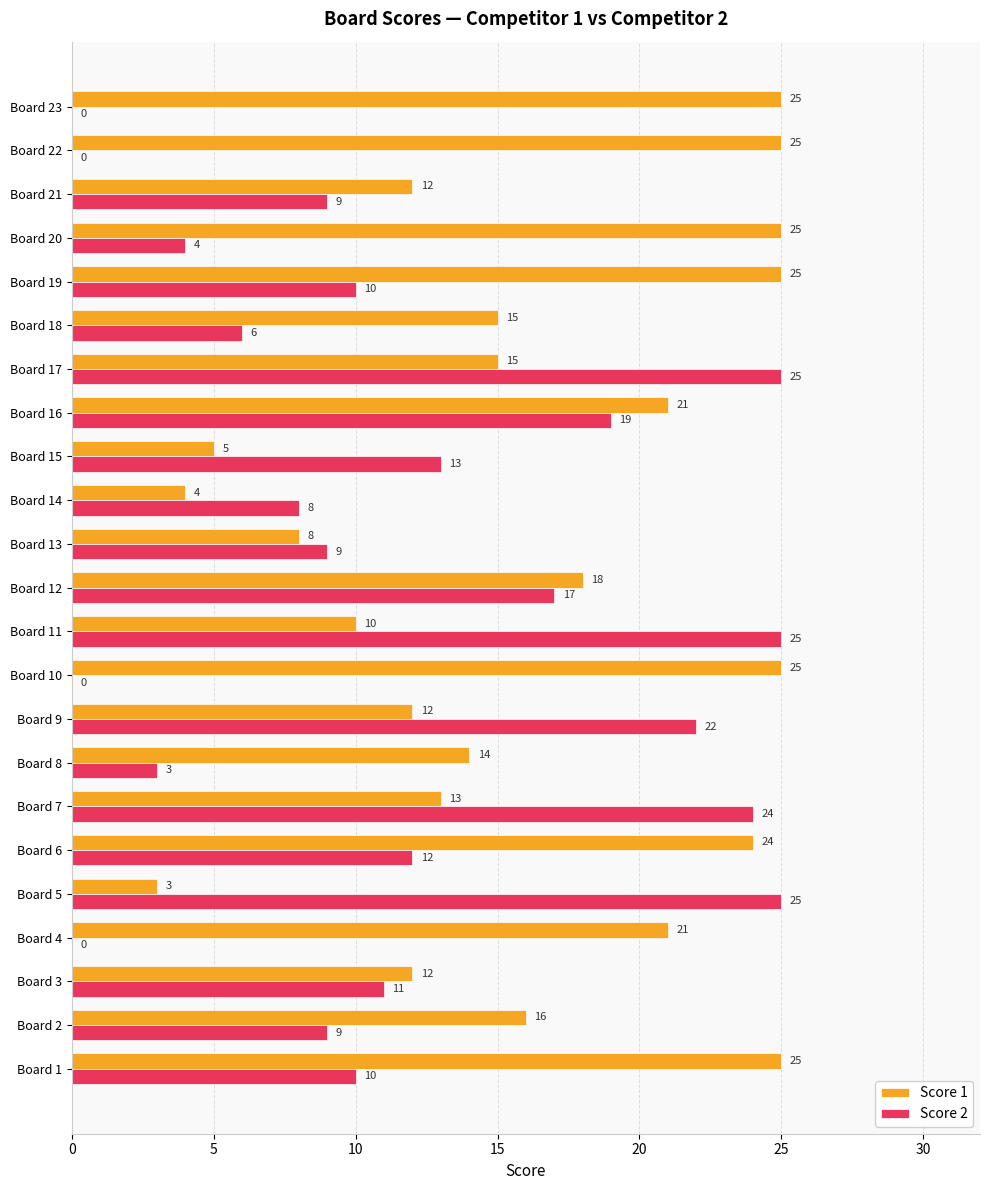

What is the greatest value displayed?

25